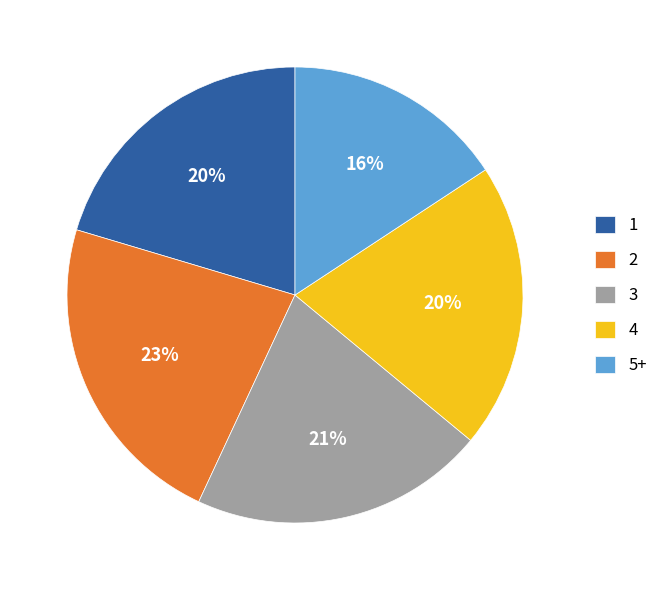

How many segments does this pie chart have?

5